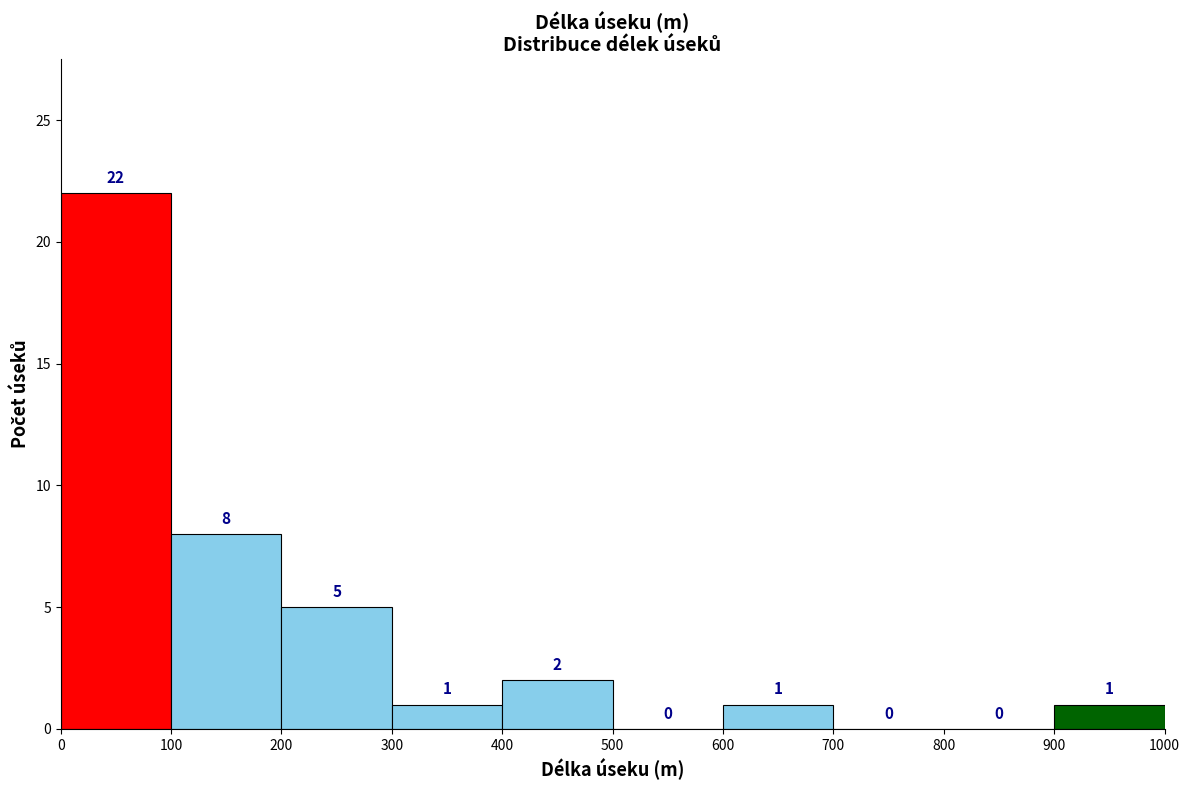

Reading left to right, list every bar in this chart as the range it spans on the x-axis followed by its height.

0 to 100: 22
100 to 200: 8
200 to 300: 5
300 to 400: 1
400 to 500: 2
500 to 600: 0
600 to 700: 1
700 to 800: 0
800 to 900: 0
900 to 1000: 1